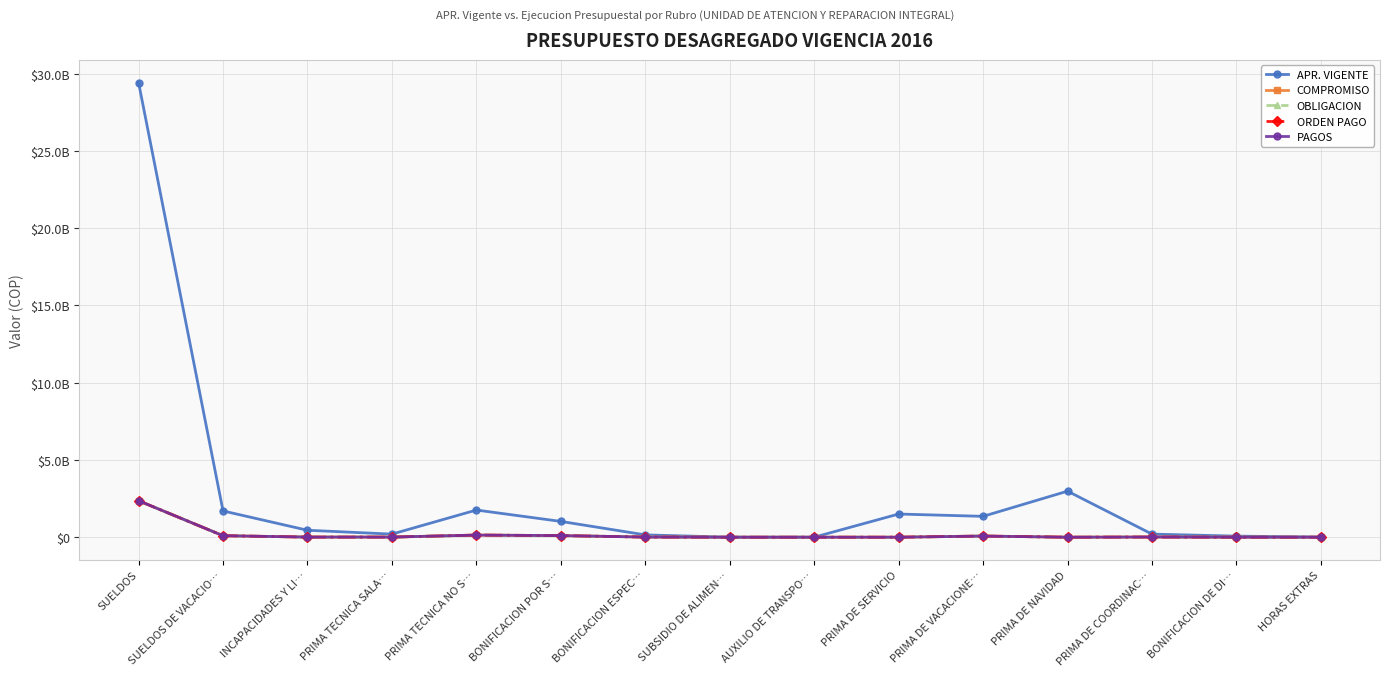

How many values in the OBLIGACION series are below 8041272?

7